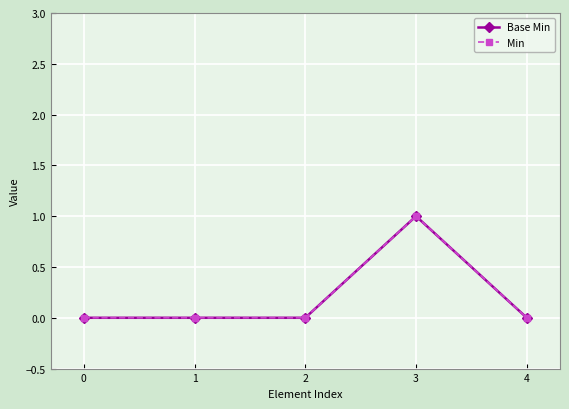

Which category has the highest value in the Min series?

3